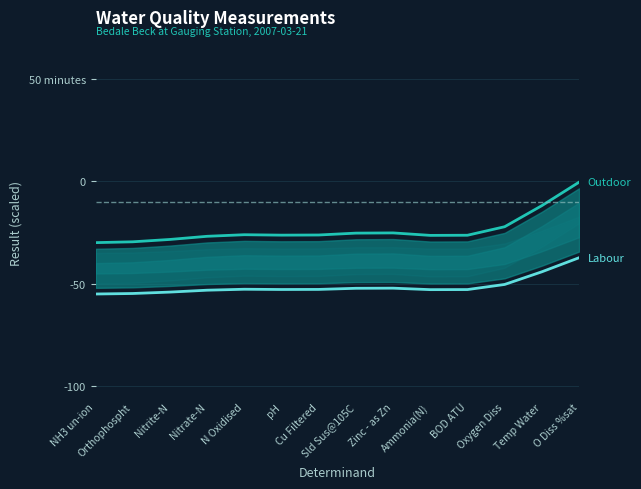

Reading left to right, extract all data points from this chart.

Outdoor: NH3 un-ion=-29.9	Orthophospht=-29.5	Nitrite-N=-28.3	Nitrate-N=-26.8	N Oxidised=-26.0	pH=-26.2	Cu Filtered=-26.2	Sld Sus@105C=-25.3	Zinc - as Zn=-25.2	Ammonia(N)=-26.4	BOD ATU=-26.3	Oxygen Diss=-22.1	Temp Water=-11.9	O Diss %sat=-0.4
Labour: NH3 un-ion=-54.9	Orthophospht=-54.7	Nitrite-N=-54.0	Nitrate-N=-53.1	N Oxidised=-52.6	pH=-52.7	Cu Filtered=-52.7	Sld Sus@105C=-52.2	Zinc - as Zn=-52.1	Ammonia(N)=-52.8	BOD ATU=-52.8	Oxygen Diss=-50.3	Temp Water=-44.1	O Diss %sat=-37.3